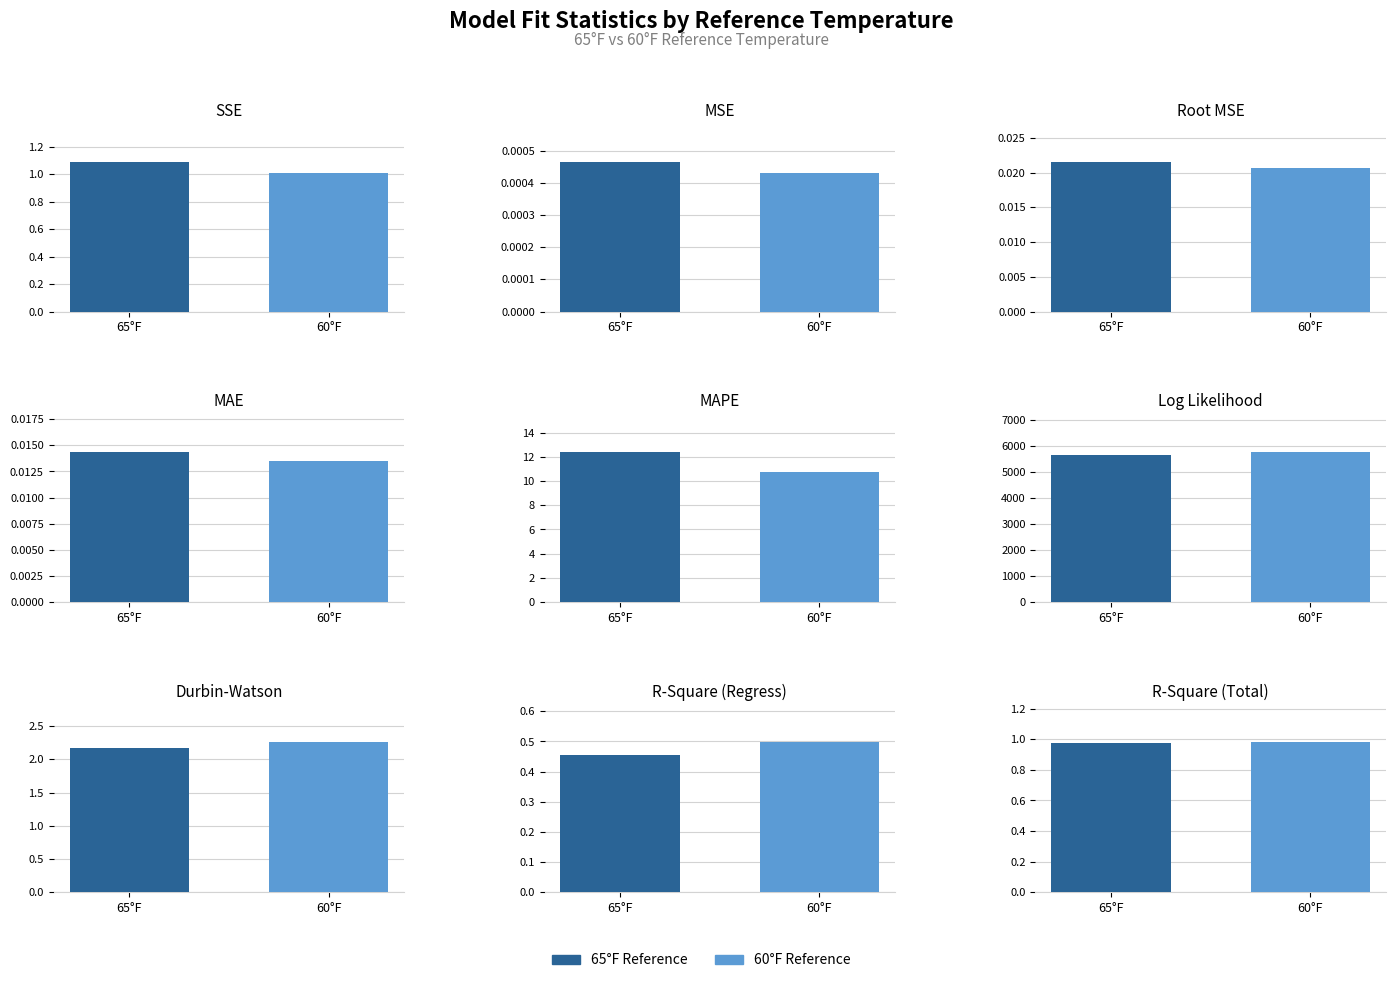

Which category has the lowest value across all series?

MSE